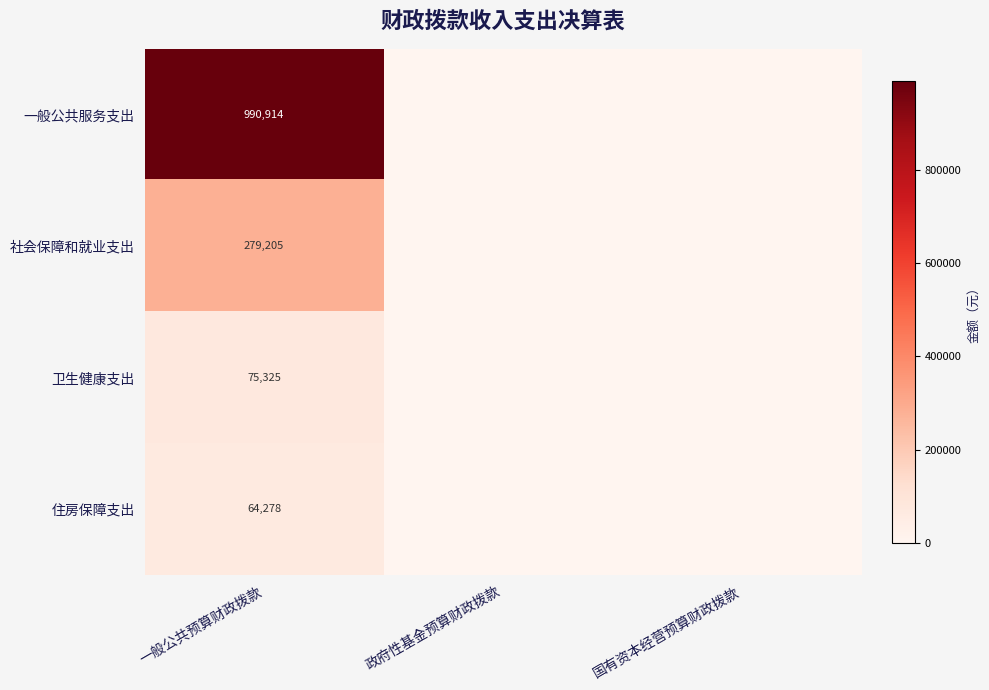

The value of 住房保障支出 at 一般公共预算财政拨款 is 64278. True or false?

True